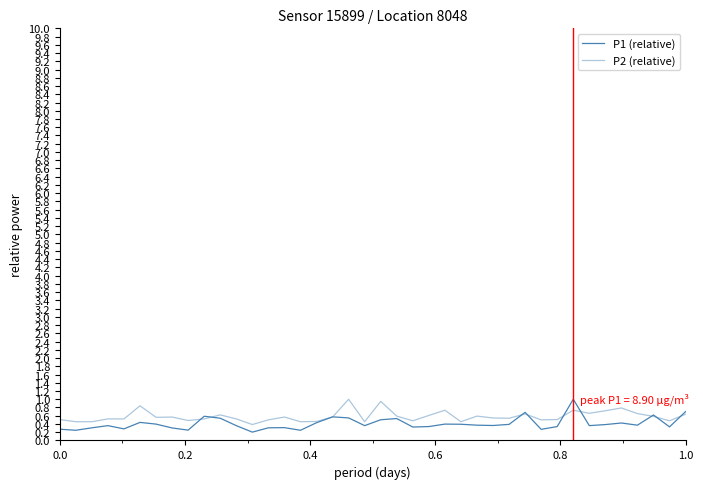

How many interior local peaks does the P2 (relative) series have?

11